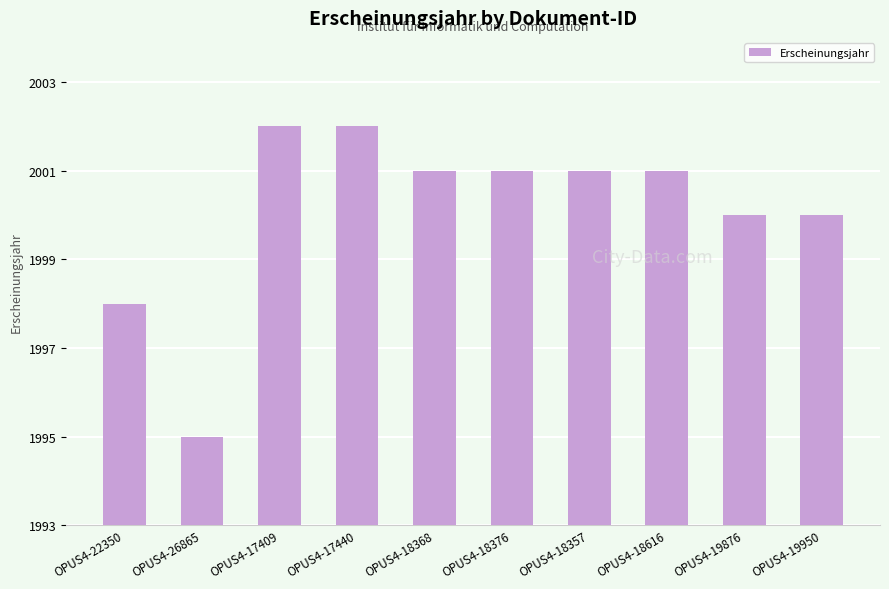

At which label does the data first exceed 2001?

OPUS4-17409